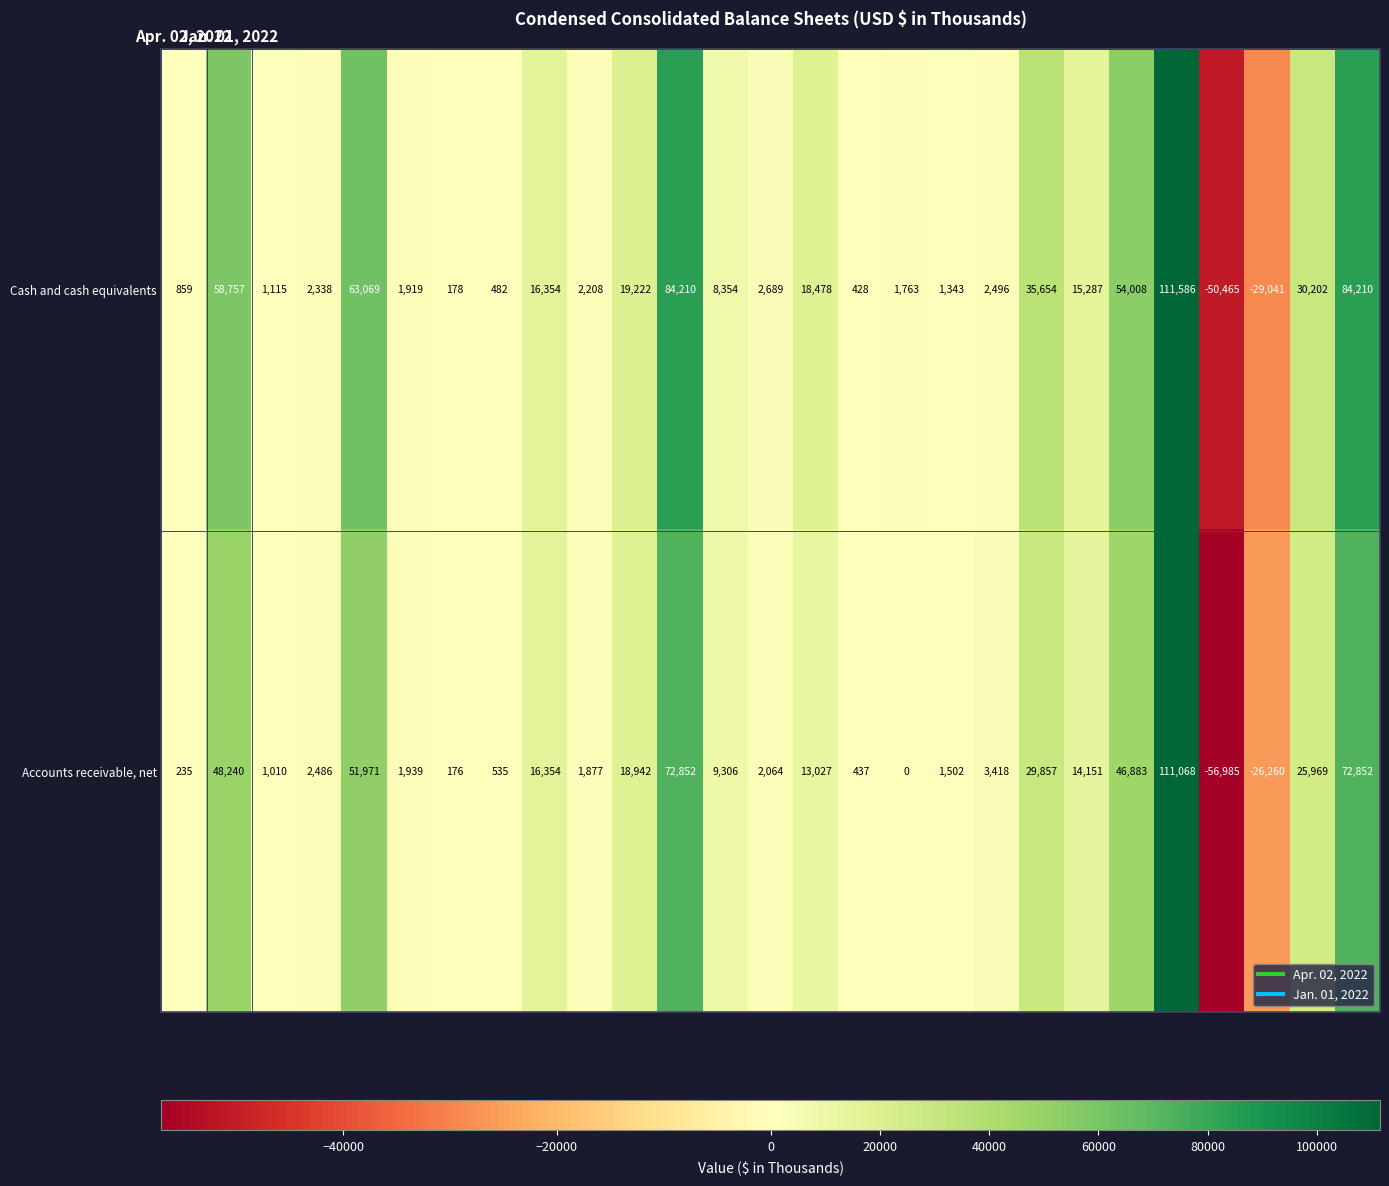

What is the difference between the maximum and minimum values in the Accounts receivable, net series?

168053